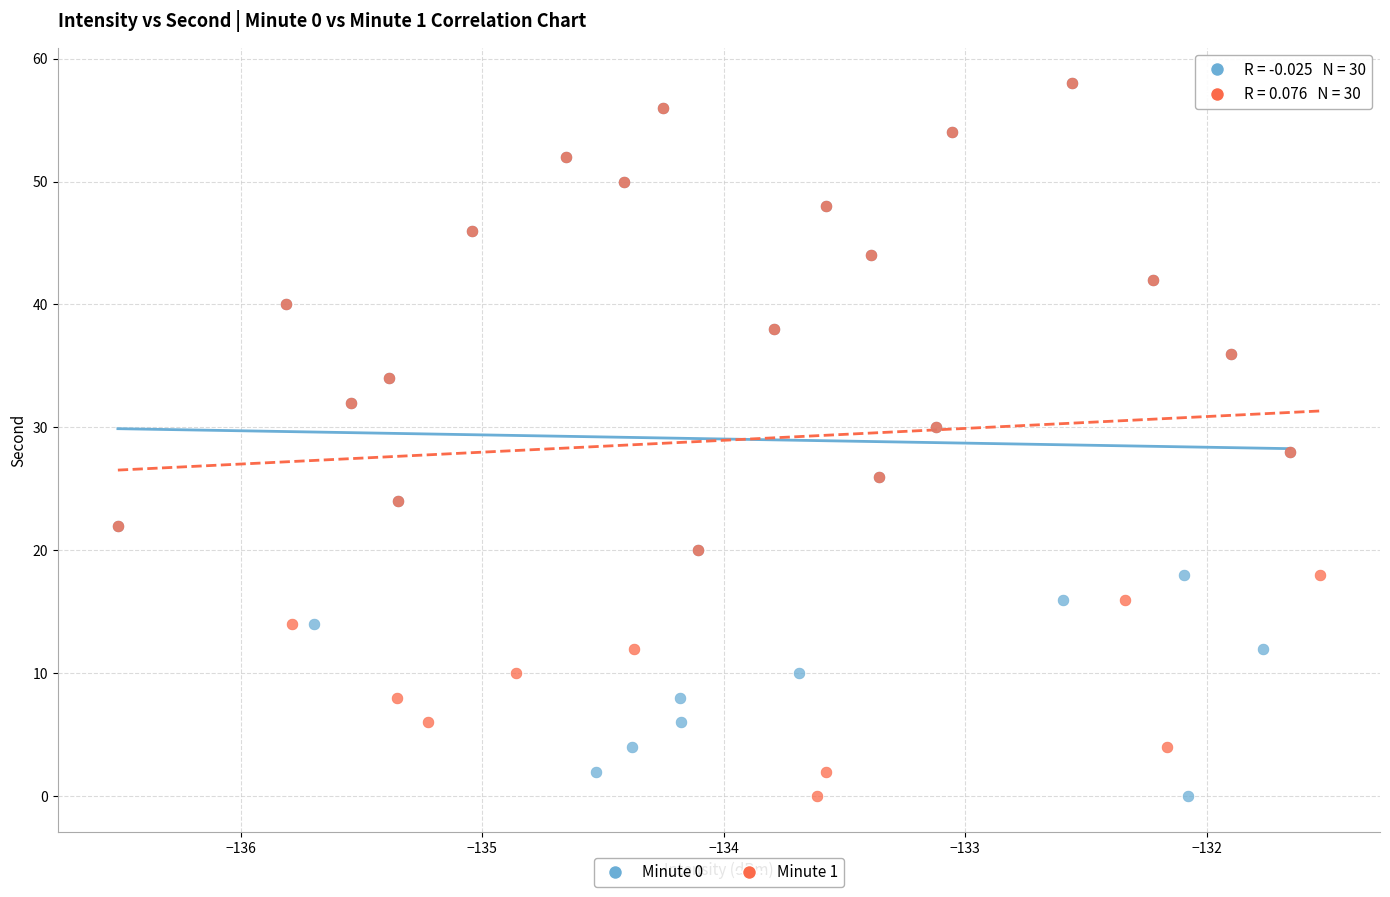

What are all the series names shown in the legend?

Minute 0, Minute 1